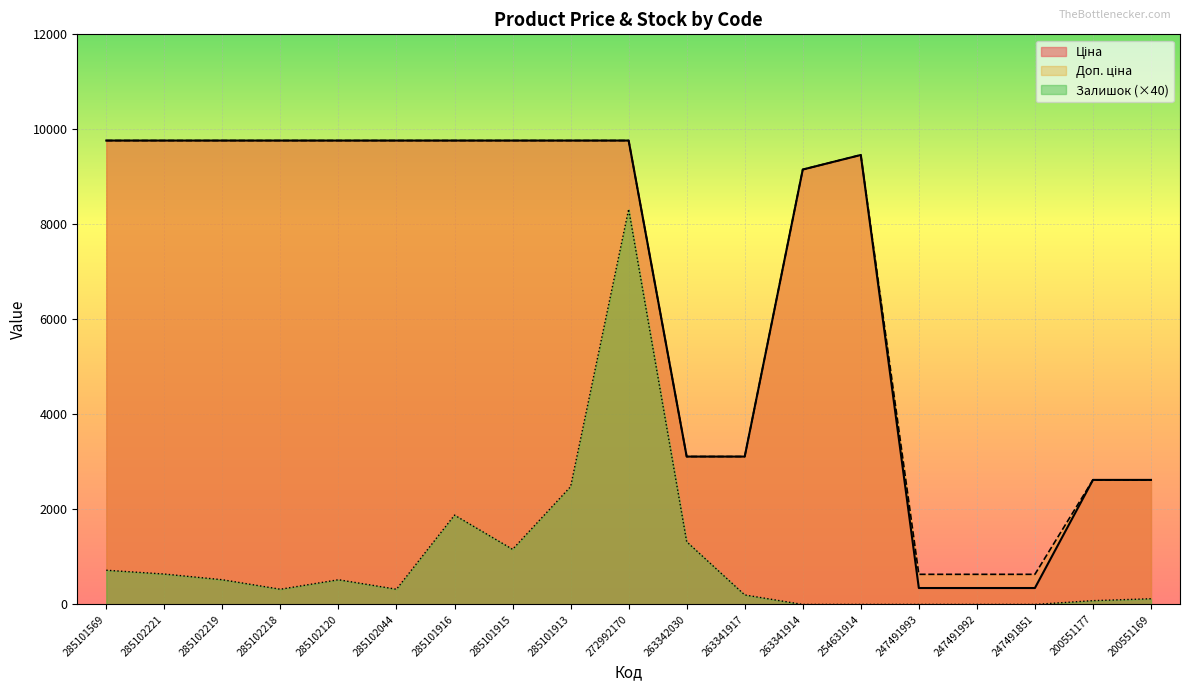

True or false: Доп. ціна and Залишок intersect in this chart.

False